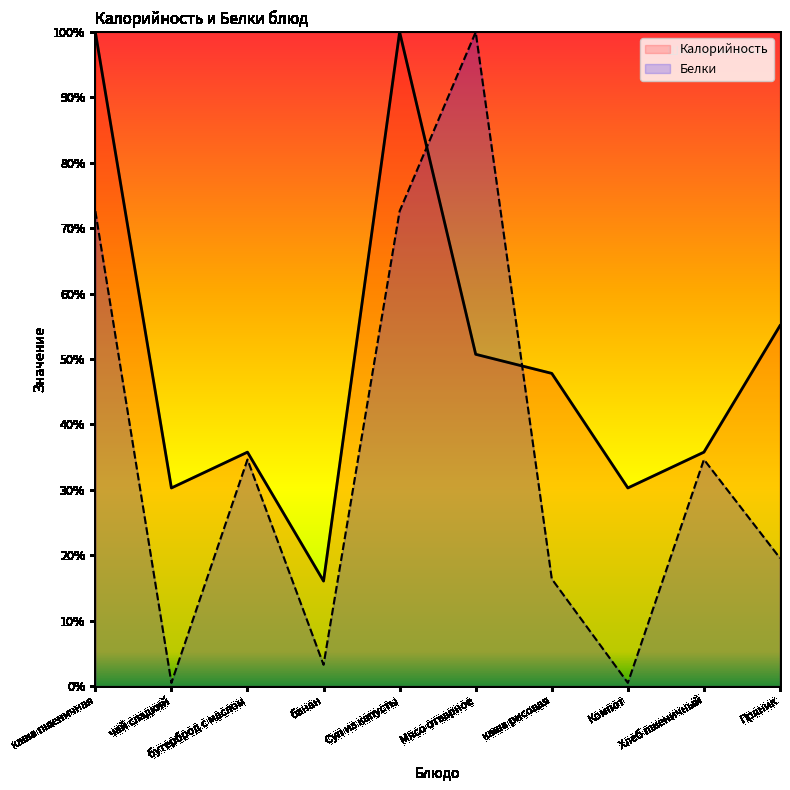

Which label corresponds to the smallest value in the chart?

чай сладкий